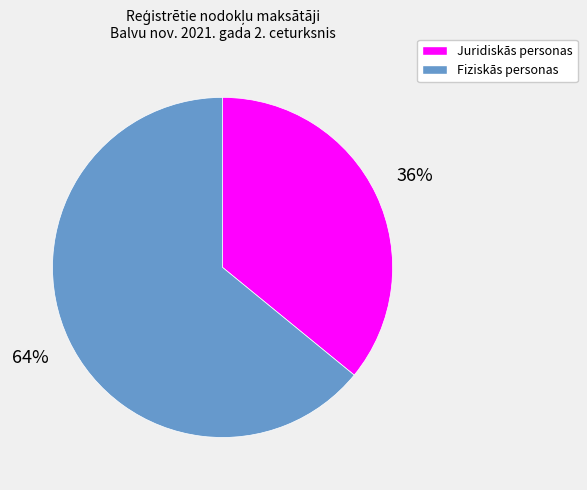

Between Juridiskās personas and Fiziskās personas, which is larger?

Fiziskās personas